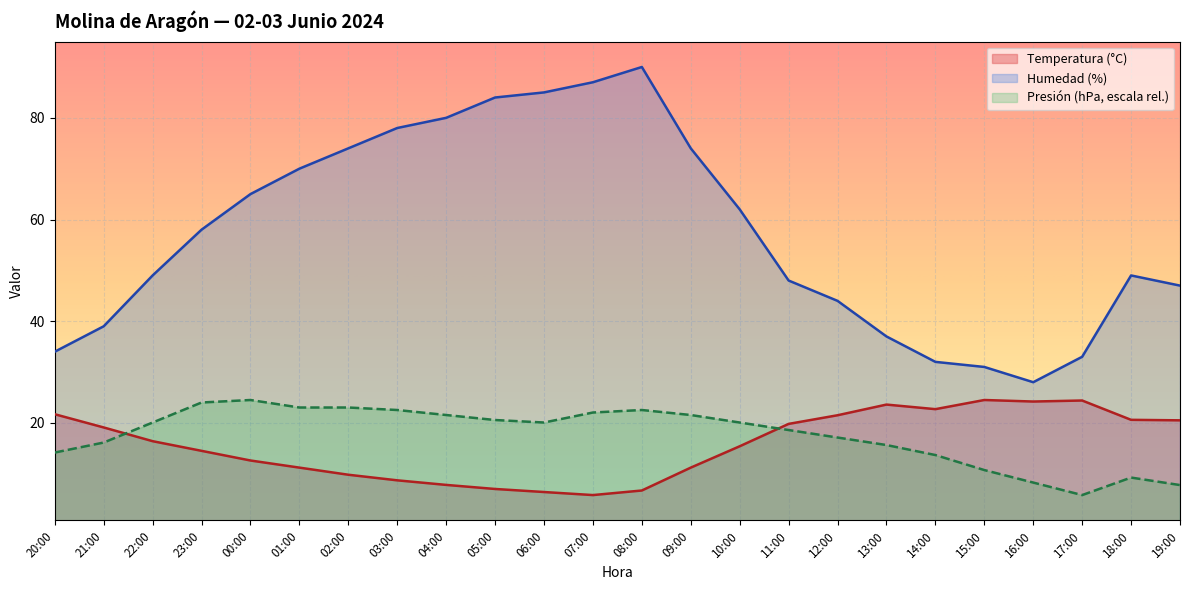

True or false: Humedad (%) has more than 2 interior local peaks.

False